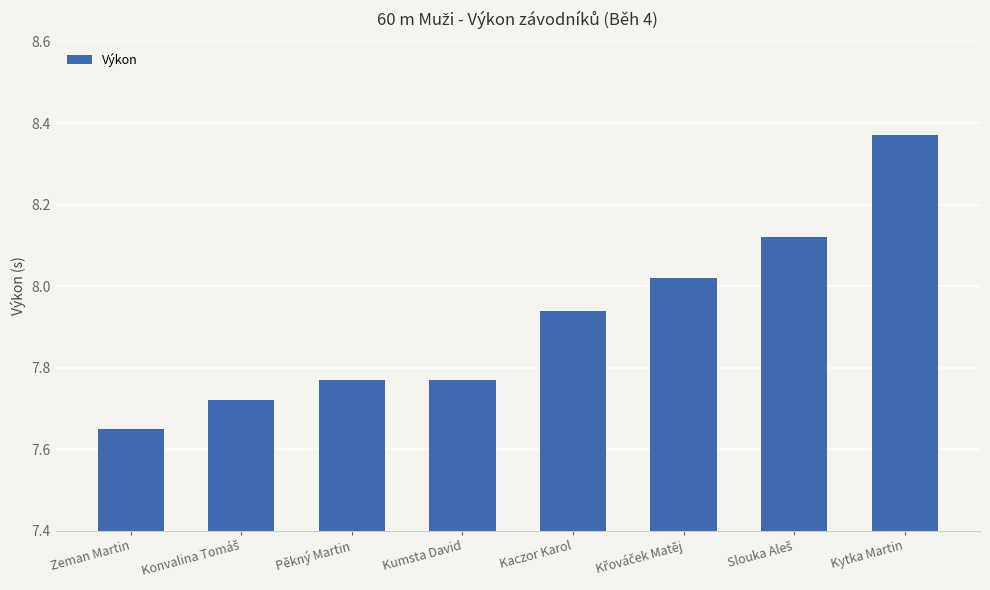

What is the change in value from Zeman Martin to Kaczor Karol?

+0.3